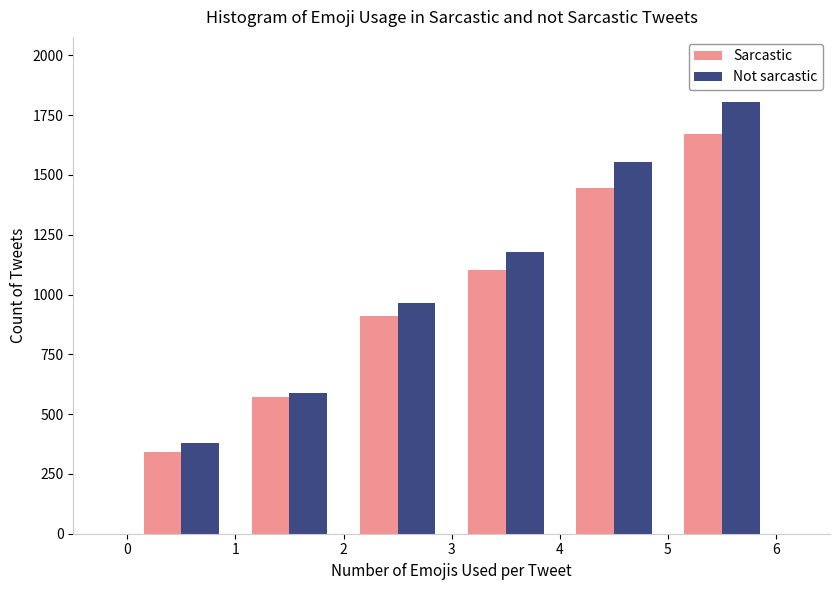

Reading left to right, list every range on the x-axis with the height of the bar of each series over it. The values are not printed on the chart, so give them approximately, as read against the axis.

0 to 1: Sarcastic=350	Not sarcastic=400
1 to 2: Sarcastic=550	Not sarcastic=600
2 to 3: Sarcastic=900	Not sarcastic=950
3 to 4: Sarcastic=1100	Not sarcastic=1200
4 to 5: Sarcastic=1450	Not sarcastic=1550
5 to 6: Sarcastic=1650	Not sarcastic=1800